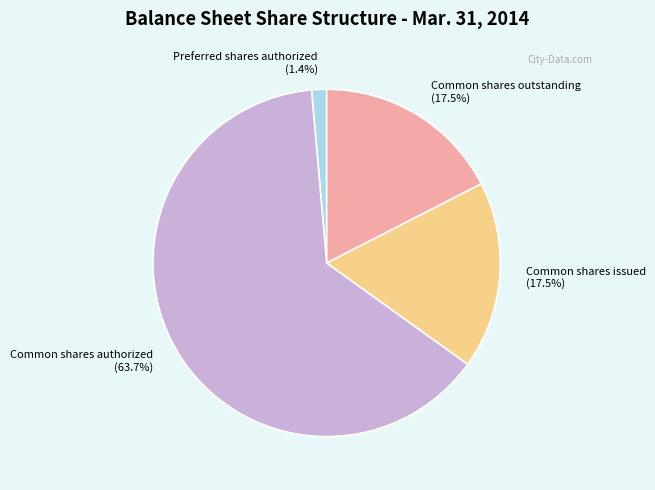

Is there a majority slice in this chart?

Yes